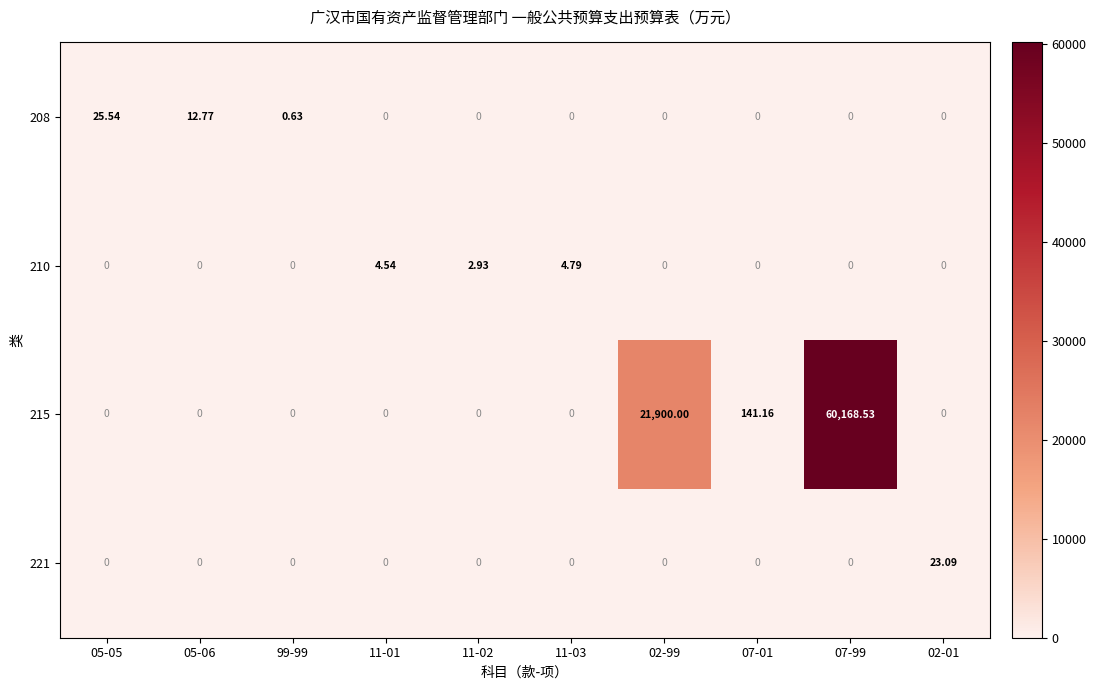

Is the value of 221 at 02-99 greater than the value of 208 at 05-06?

No